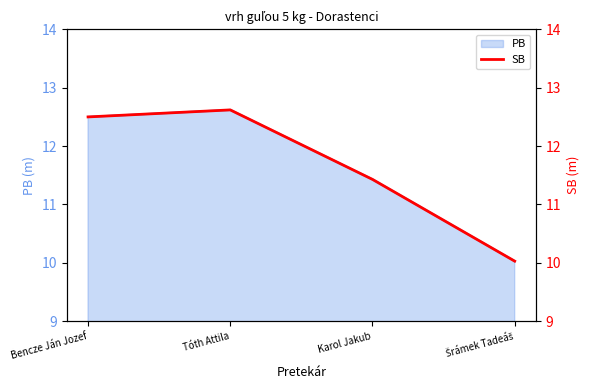

What is the label of the 3rd point from the left?

Karol Jakub